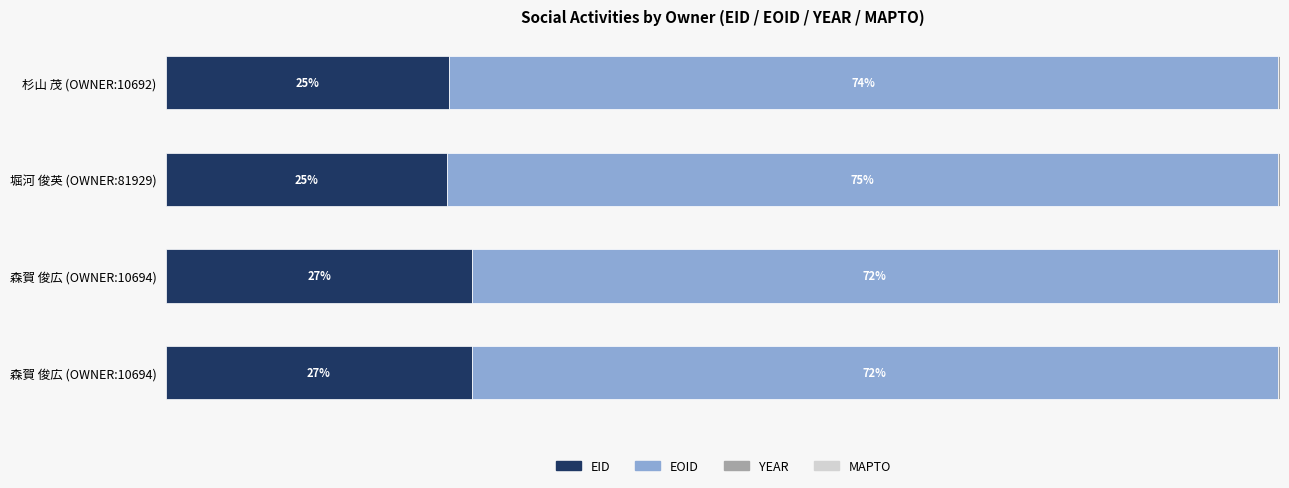

What is the average value of the EID series?

26.3